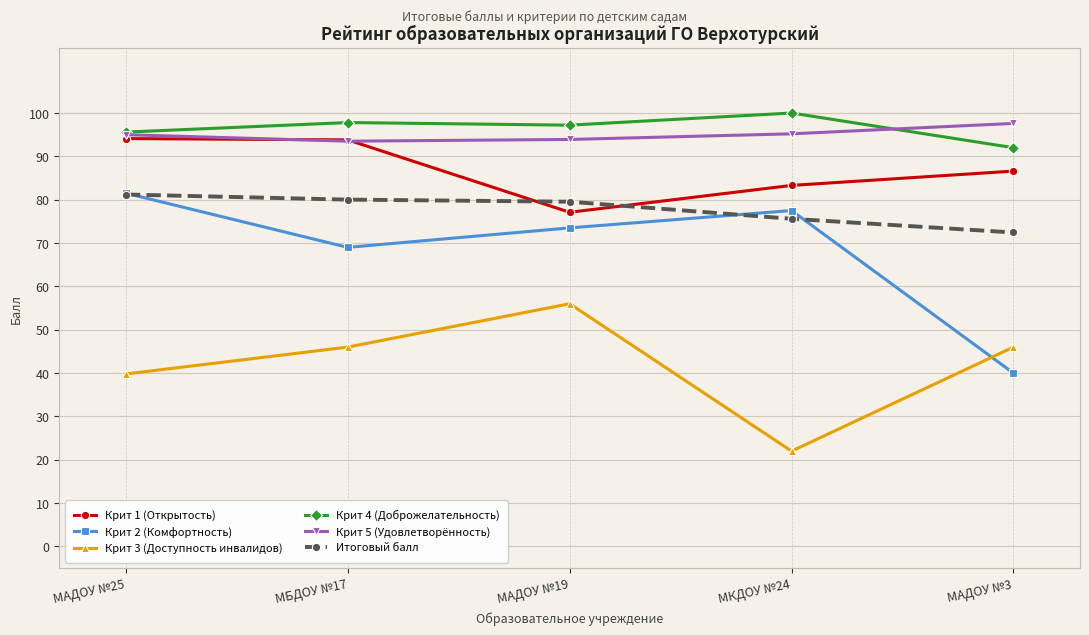

What are all the series names shown in the legend?

Крит 1 (Открытость), Крит 2 (Комфортность), Крит 3 (Доступность инвалидов), Крит 4 (Доброжелательность), Крит 5 (Удовлетворённость), Итоговый балл